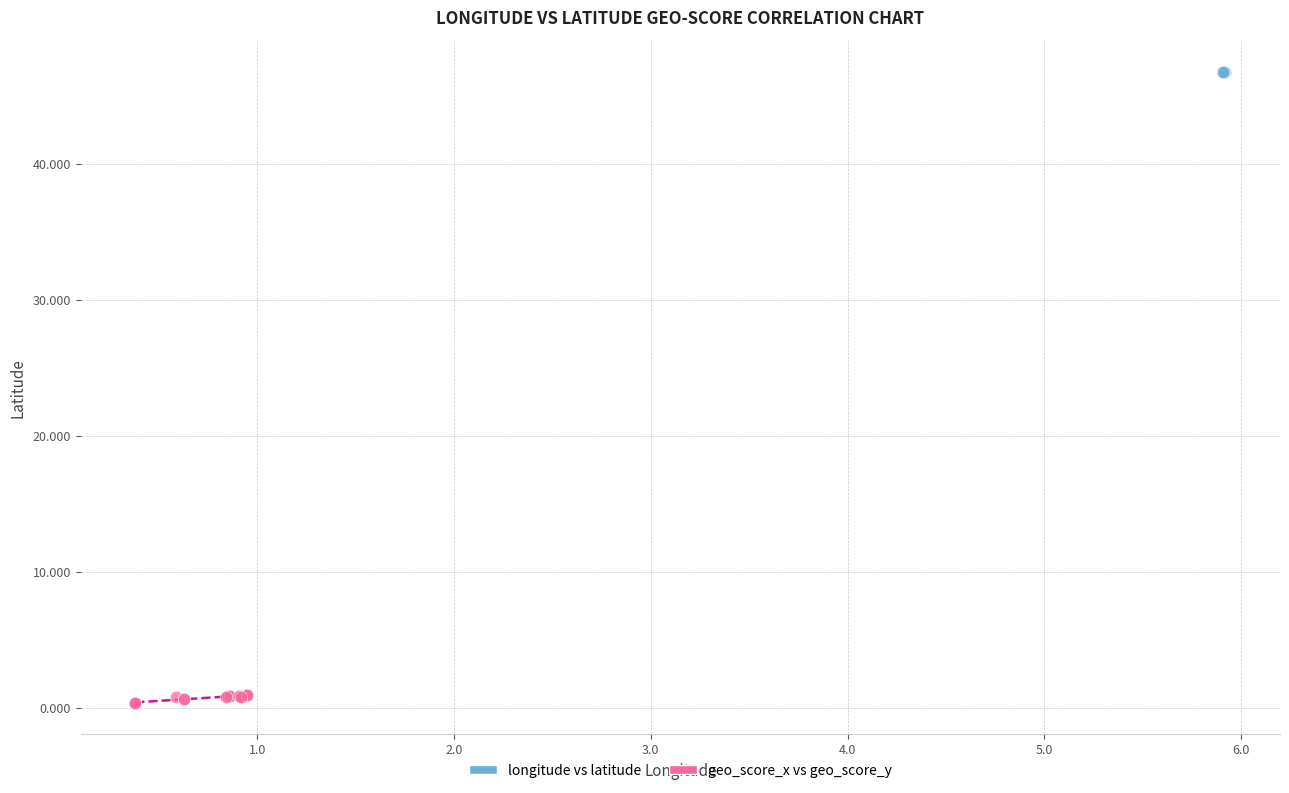

Which series contains the highest Y value?

longitude vs latitude